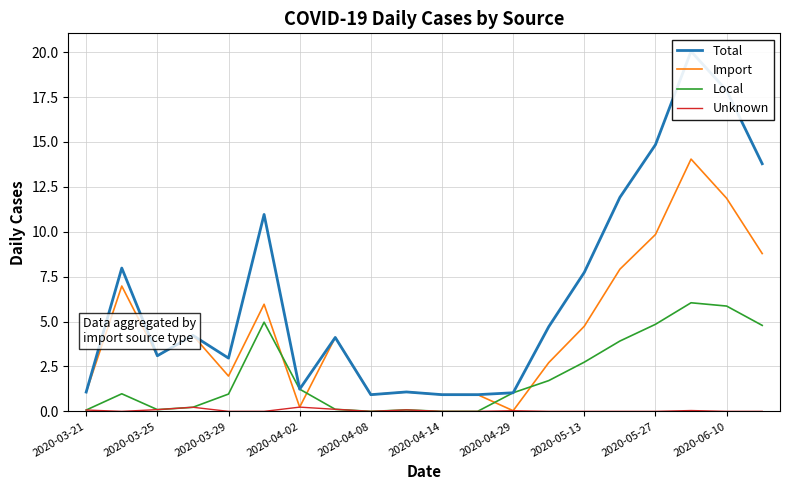

True or false: Local and Import cross at least once.

True